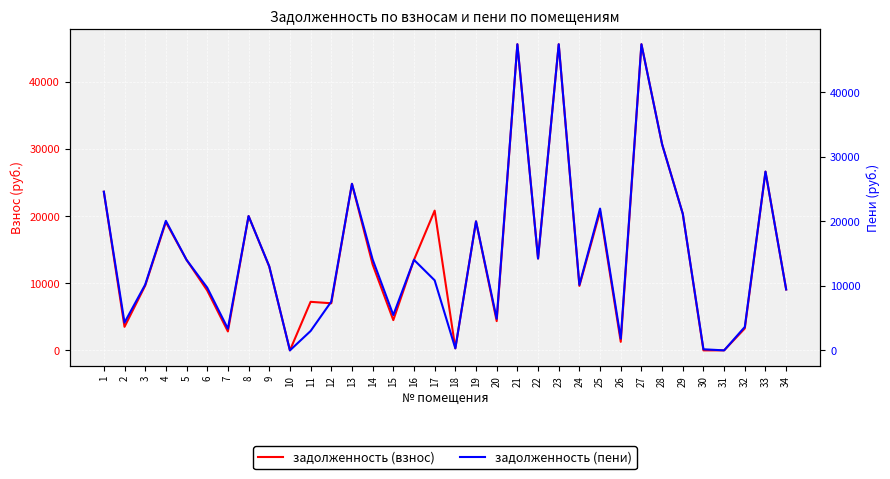

Reading right to left, transcribe all the data shown in this chart.

задолженность (взнос): 34=9072.1	33=26627.6	32=3272.3	31=0.0	30=0.0	29=20350.9	28=30697.7	27=45605.3	26=1269.5	25=20702.7	24=9604.5	23=45605.3	22=13681.5	21=45605.3	20=4362.1	19=19222.8	18=307.7	17=20819.3	16=13485.6	15=4504.2	14=12796.7	13=24813.2	12=7017.6	11=7232.8	10=0.0	9=12485.6	8=20007.6	7=2819.0	6=8920.2	5=13485.6	4=19112.6	3=9640.6	2=3507.6	1=23636.2
задолженность (пени): 34=9432.9	33=27686.5	32=3633.1	31=0.0	30=169.0	29=21160.1	28=31918.4	27=47418.8	26=1813.5	25=21964.4	24=10148.6	23=47418.8	22=14225.6	21=47418.8	20=4898.4	19=19987.2	18=308.0	17=10848.4	16=14021.8	15=5471.4	14=14083.7	13=25799.9	12=7553.8	11=2997.2	10=0.0	9=13021.8	8=20803.2	7=3355.2	6=9715.8	5=14021.8	4=20062.3	3=10176.8	2=4303.2	1=24576.1